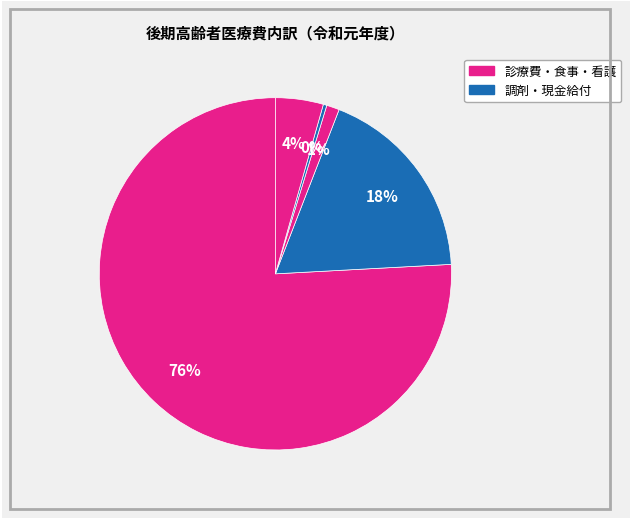

How many segments does this pie chart have?

5